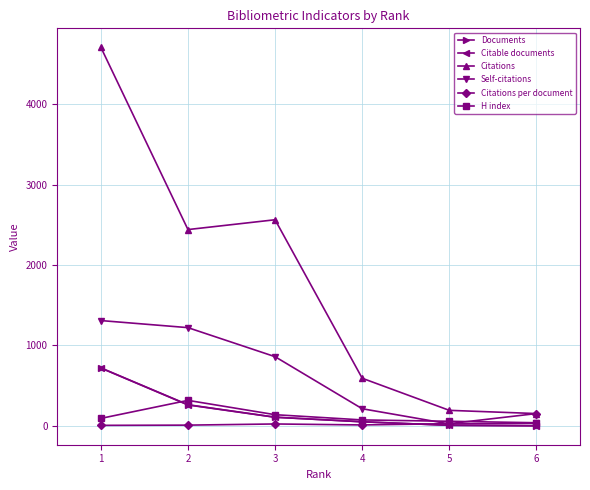

What is the value of the Documents point at the 3rd from the left?

108.0